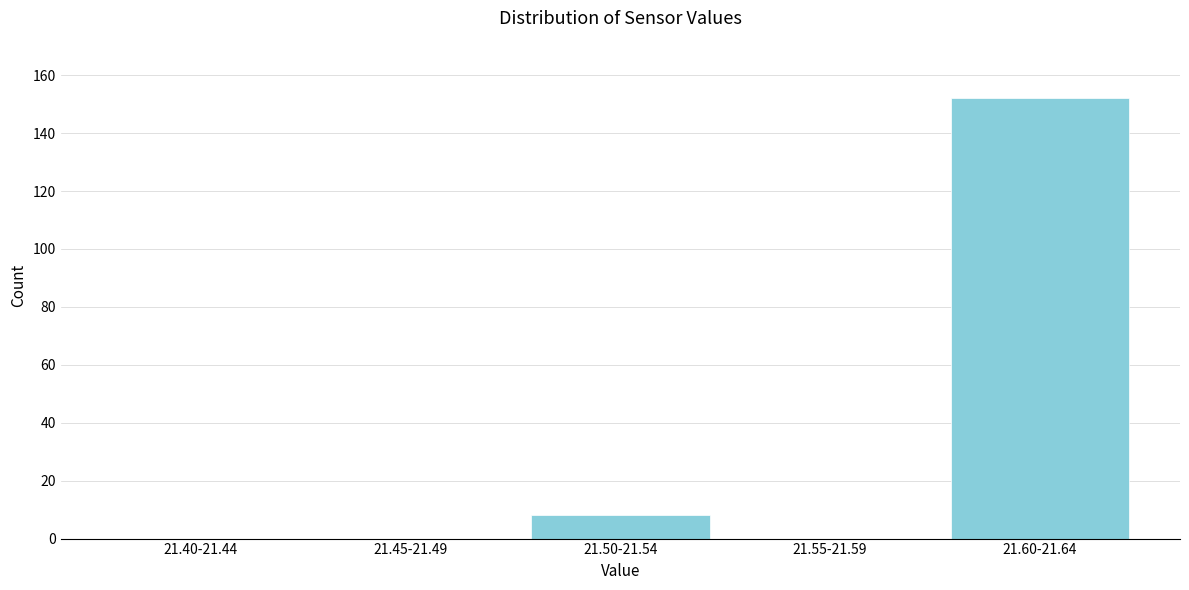

Reading left to right, list all the values displayed in this chart.

21.40-21.44=0	21.45-21.49=0	21.50-21.54=8	21.55-21.59=0	21.60-21.64=152